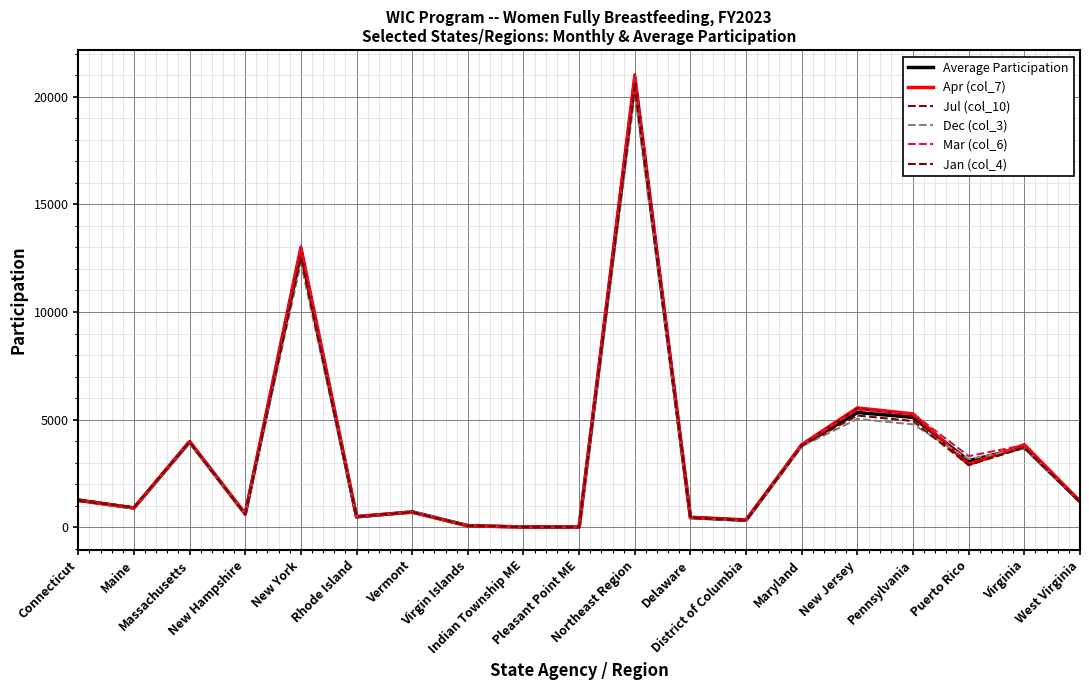

Reading right to left, transcribe all the data shown in this chart.

Average Participation: West Virginia=1185.1	Virginia=3704.8	Puerto Rico=3084.1	Pennsylvania=5100.2	New Jersey=5325.0	Maryland=3801.5	District of Columbia=315.5	Delaware=439.8	Northeast Region=20707.8	Pleasant Point ME=1.4	Indian Township ME=3.6	Virgin Islands=65.8	Vermont=707.8	Rhode Island=471.8	New York=12759.9	New Hampshire=606.8	Massachusetts=3951.8	Maine=888.2	Connecticut=1250.8
Apr (col_7): West Virginia=1193.0	Virginia=3830.0	Puerto Rico=2912.0	Pennsylvania=5262.0	New Jersey=5540.0	Maryland=3832.0	District of Columbia=333.0	Delaware=457.0	Northeast Region=20964.0	Pleasant Point ME=1.0	Indian Township ME=3.0	Virgin Islands=57.0	Vermont=692.0	Rhode Island=492.0	New York=13000.0	New Hampshire=615.0	Massachusetts=3975.0	Maine=886.0	Connecticut=1243.0
Jul (col_10): West Virginia=1202.0	Virginia=3694.0	Puerto Rico=2894.0	Pennsylvania=5155.0	New Jersey=5506.0	Maryland=3810.0	District of Columbia=340.0	Delaware=457.0	Northeast Region=21057.0	Pleasant Point ME=2.0	Indian Township ME=2.0	Virgin Islands=67.0	Vermont=696.0	Rhode Island=466.0	New York=13008.0	New Hampshire=595.0	Massachusetts=4021.0	Maine=910.0	Connecticut=1290.0
Dec (col_3): West Virginia=1167.0	Virginia=3663.0	Puerto Rico=3157.0	Pennsylvania=4776.0	New Jersey=5026.0	Maryland=3751.0	District of Columbia=282.0	Delaware=435.0	Northeast Region=20135.0	Pleasant Point ME=0.0	Indian Township ME=4.0	Virgin Islands=73.0	Vermont=740.0	Rhode Island=458.0	New York=12278.0	New Hampshire=613.0	Massachusetts=3891.0	Maine=878.0	Connecticut=1200.0
Mar (col_6): West Virginia=1201.0	Virginia=3811.0	Puerto Rico=3300.0	Pennsylvania=5267.0	New Jersey=5452.0	Maryland=3843.0	District of Columbia=323.0	Delaware=438.0	Northeast Region=21111.0	Pleasant Point ME=1.0	Indian Township ME=3.0	Virgin Islands=58.0	Vermont=706.0	Rhode Island=478.0	New York=13078.0	New Hampshire=622.0	Massachusetts=4010.0	Maine=919.0	Connecticut=1236.0
Jan (col_4): West Virginia=1162.0	Virginia=3709.0	Puerto Rico=2882.0	Pennsylvania=4928.0	New Jersey=5187.0	Maryland=3784.0	District of Columbia=298.0	Delaware=438.0	Northeast Region=20463.0	Pleasant Point ME=1.0	Indian Township ME=3.0	Virgin Islands=66.0	Vermont=706.0	Rhode Island=478.0	New York=12535.0	New Hampshire=607.0	Massachusetts=3946.0	Maine=906.0	Connecticut=1215.0